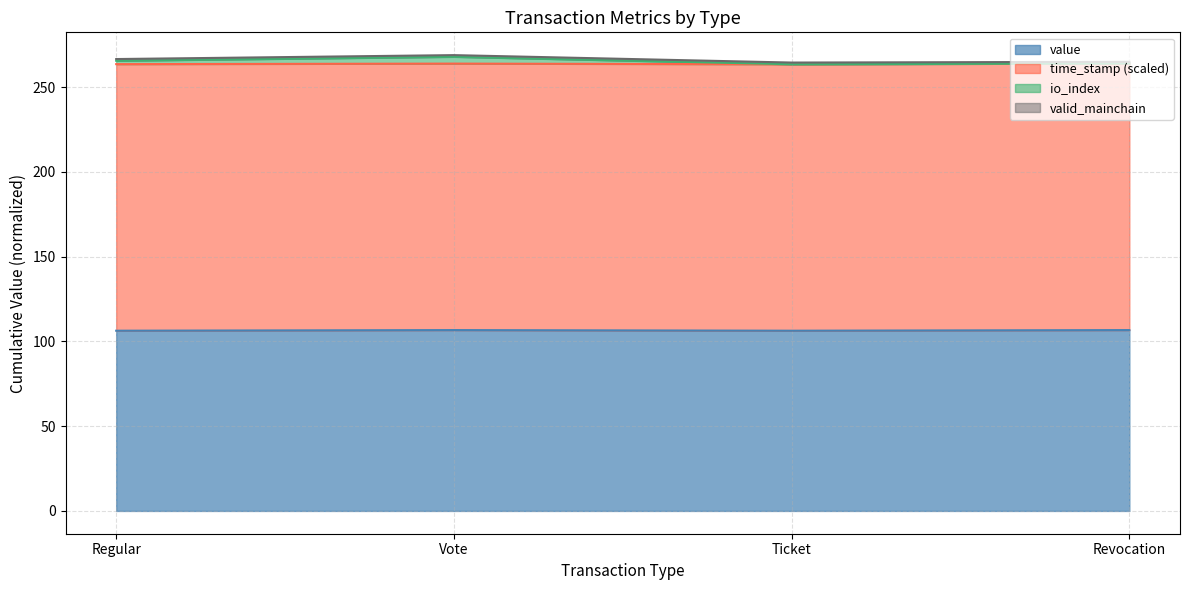

At which category is the sum across all series the highest?

Vote